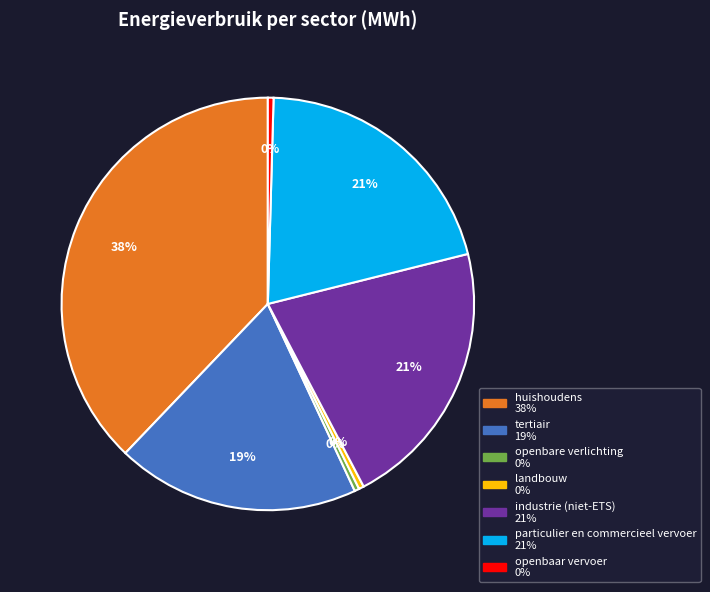

To the nearest percent, what portion does huishoudens represent?

38%